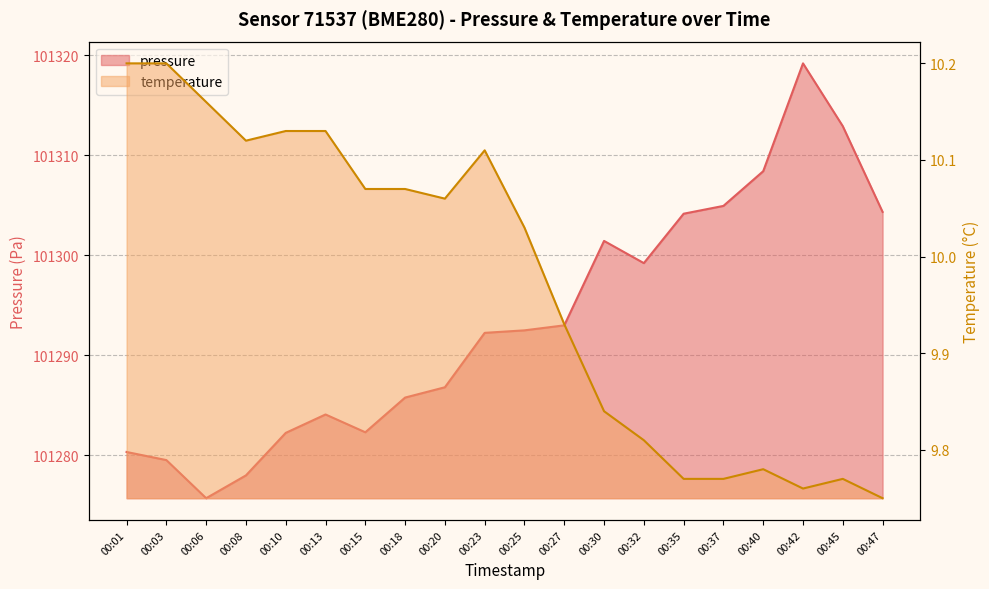

What is the value of the pressure point at the 18th from the left?

101319.2